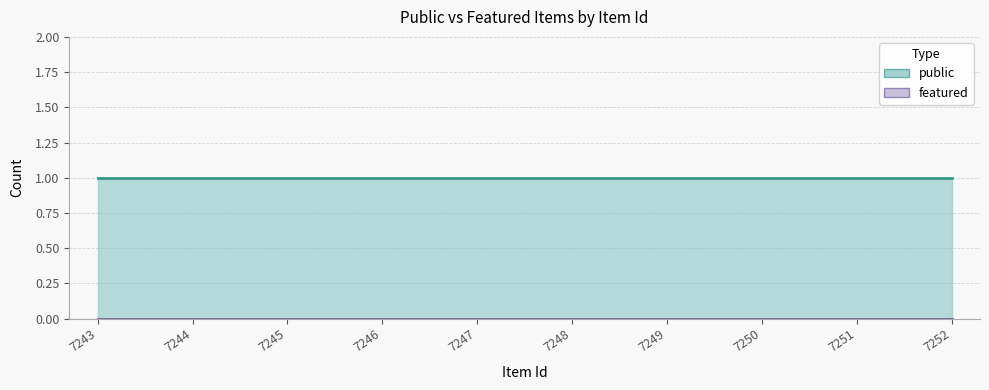

Does the chart have visible grid lines?

Yes